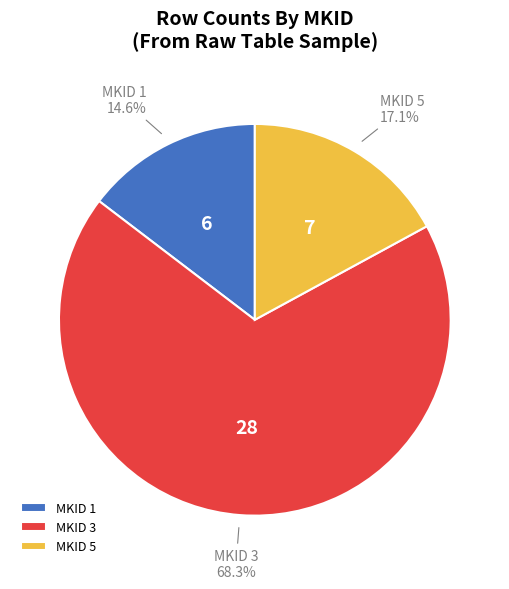

Rank the categories by value from highest to lowest.

MKID 3, MKID 5, MKID 1